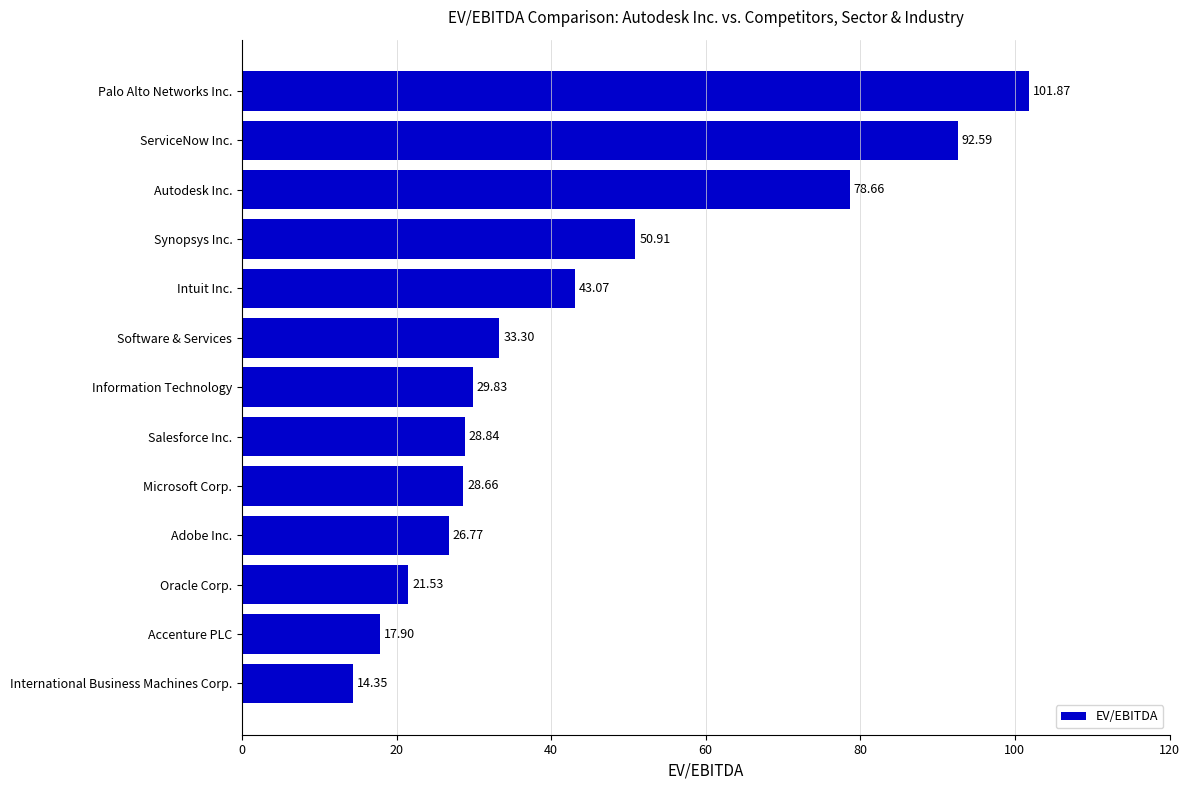

List the labels in order of value, largest first.

Palo Alto Networks Inc., ServiceNow Inc., Autodesk Inc., Synopsys Inc., Intuit Inc., Software & Services, Information Technology, Salesforce Inc., Microsoft Corp., Adobe Inc., Oracle Corp., Accenture PLC, International Business Machines Corp.